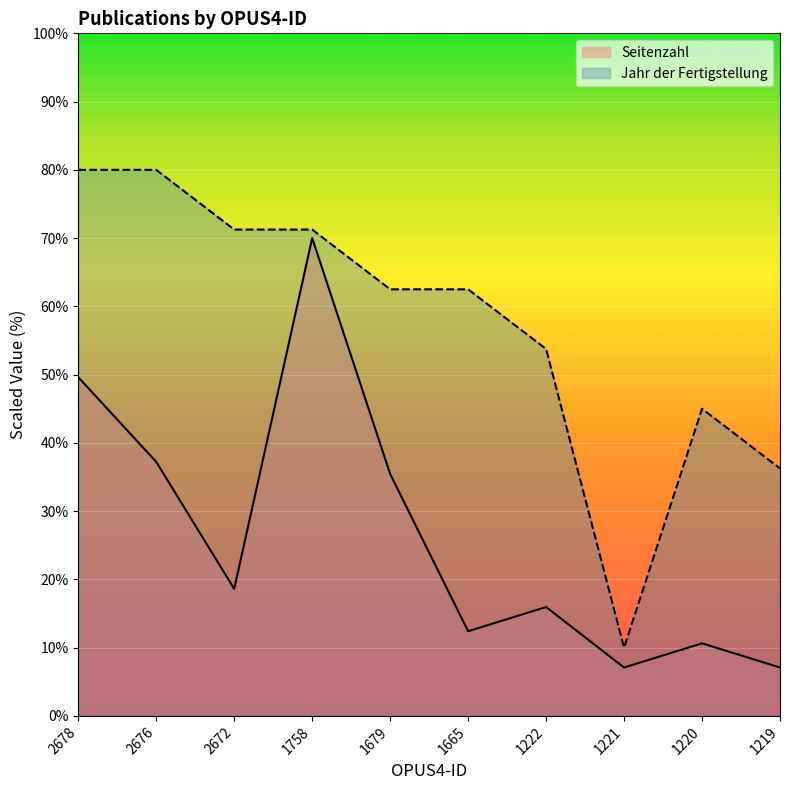

What is the approximate value of Jahr der Fertigstellung at 2678?

80.0